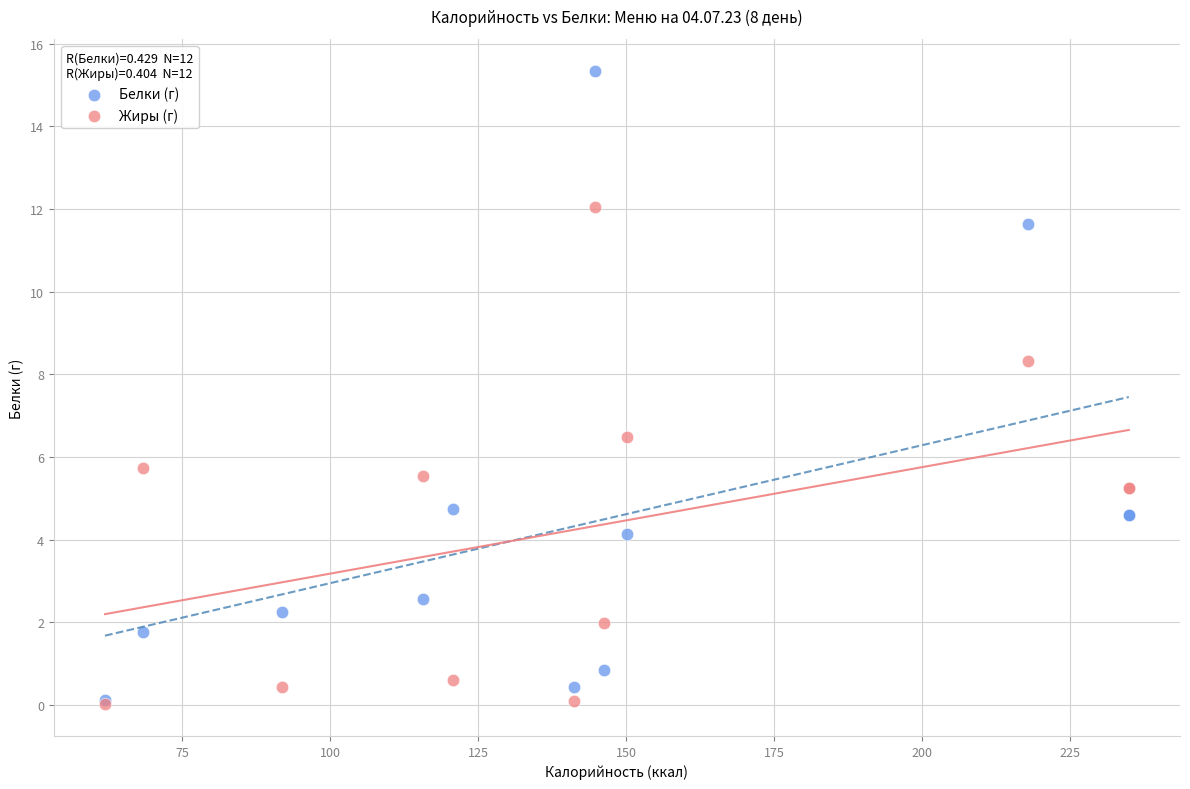

In the Жиры (г) series, what Y value is closest to 6?

5.7